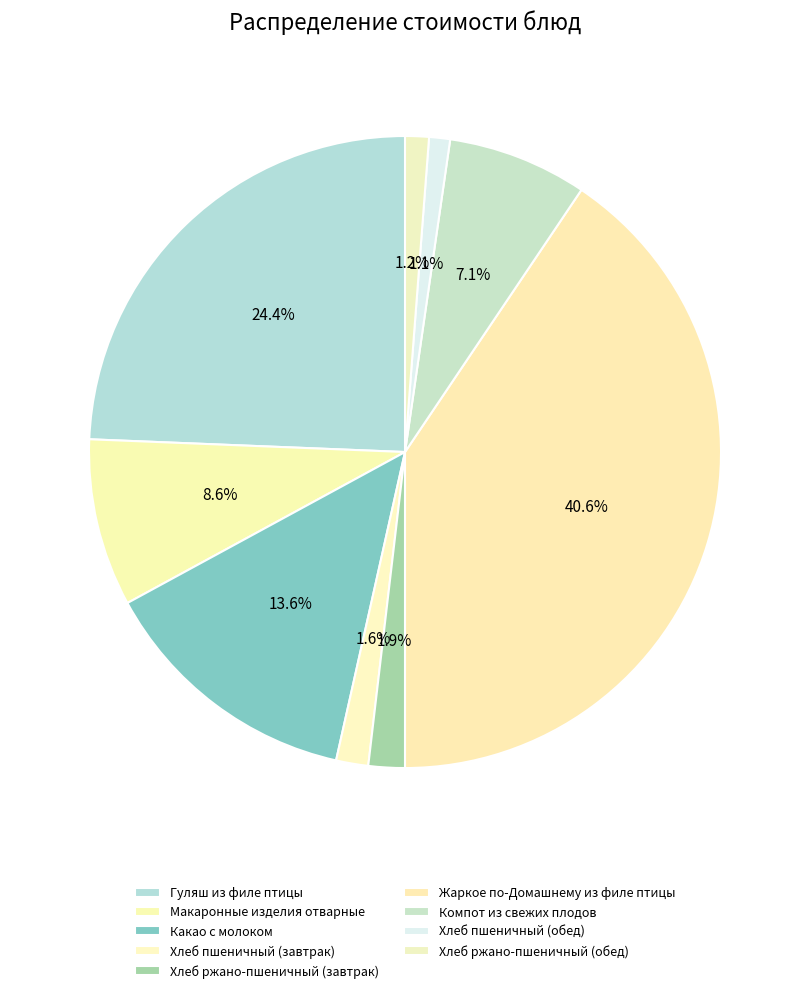

True or false: Хлеб ржано-пшеничный (завтрак) accounts for 1% of the total.

False